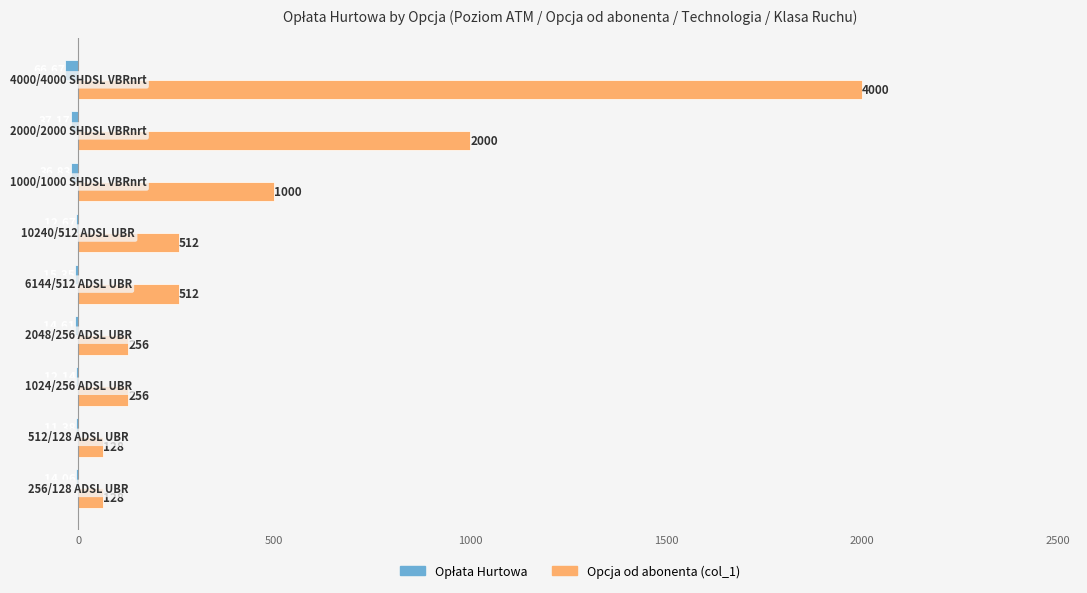

What is the minimum value shown in the chart?

-66.7